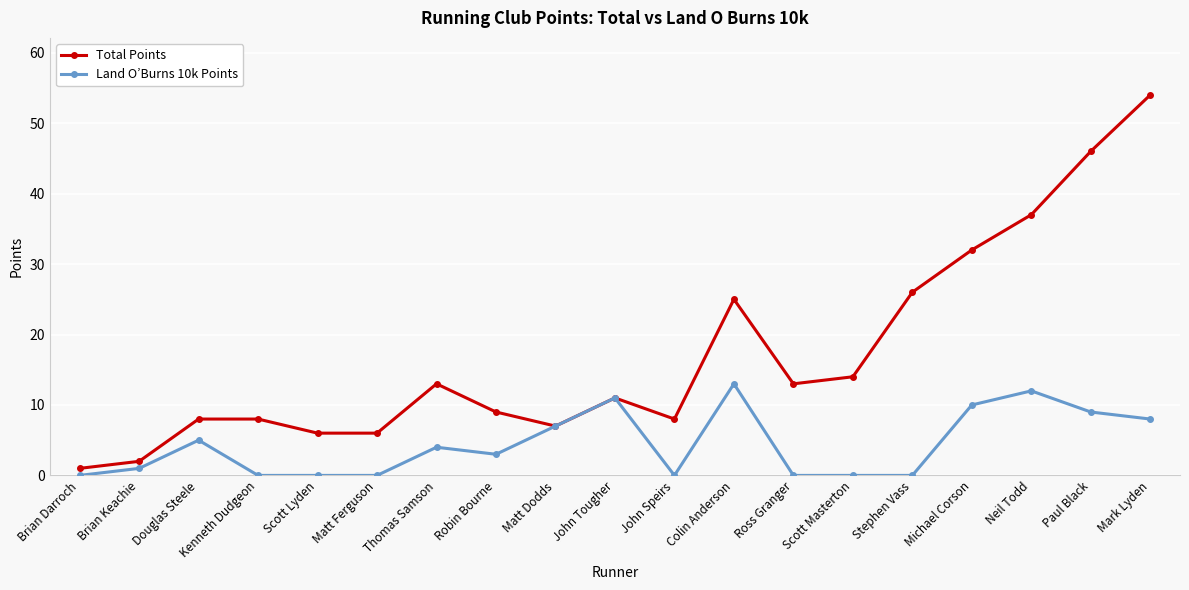

What position from the right is Matt Dodds?

11